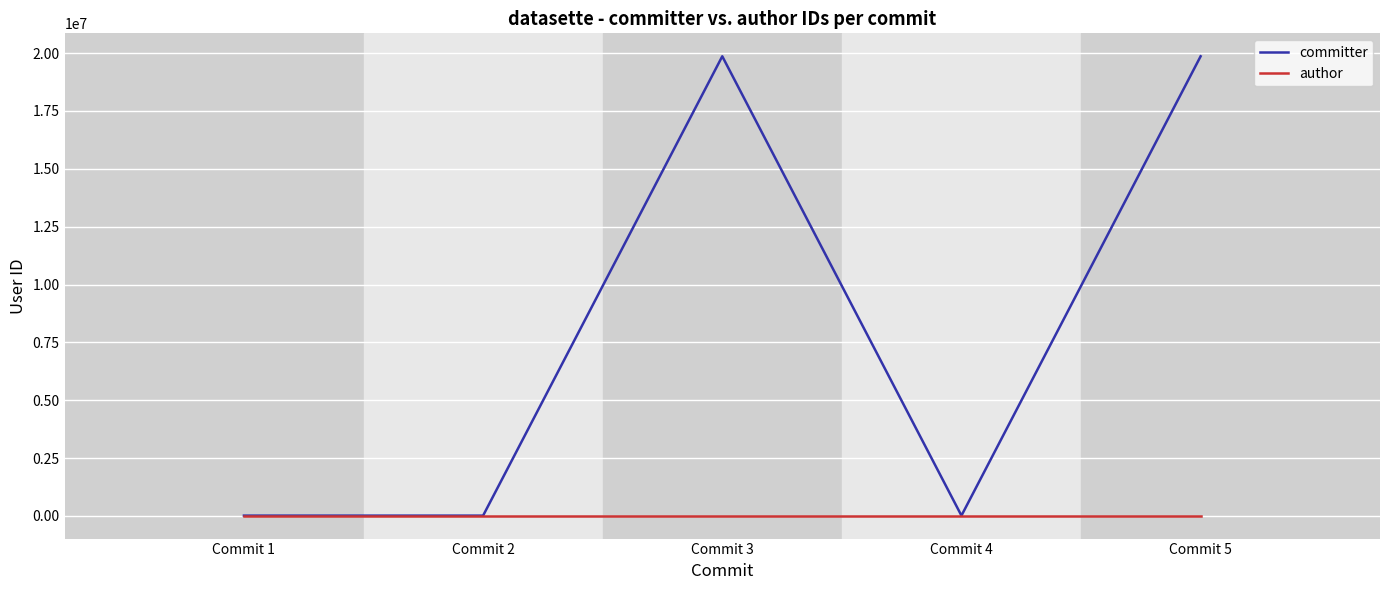

Rank the series by their maximum value, from highest to lowest.

committer, author